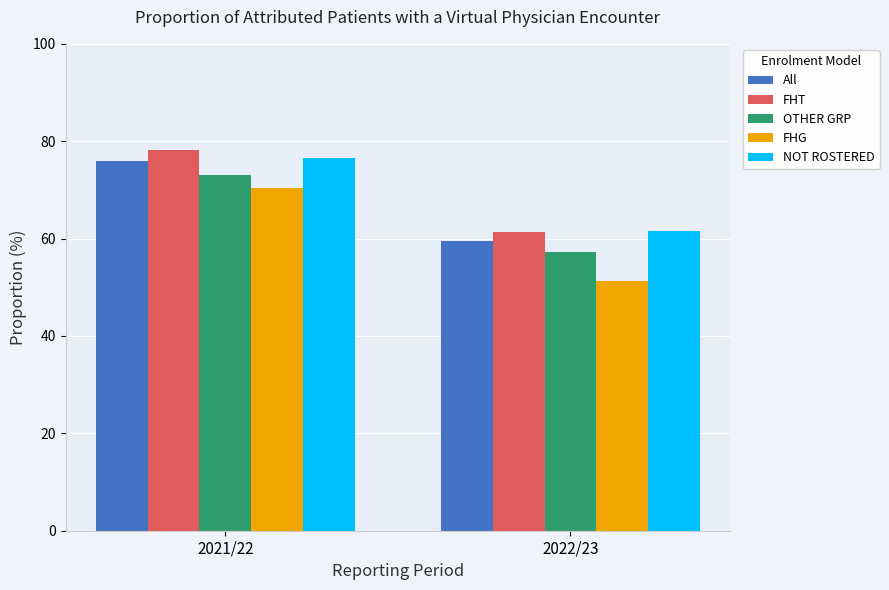

At which label is NOT ROSTERED closest to 69?

2022/23